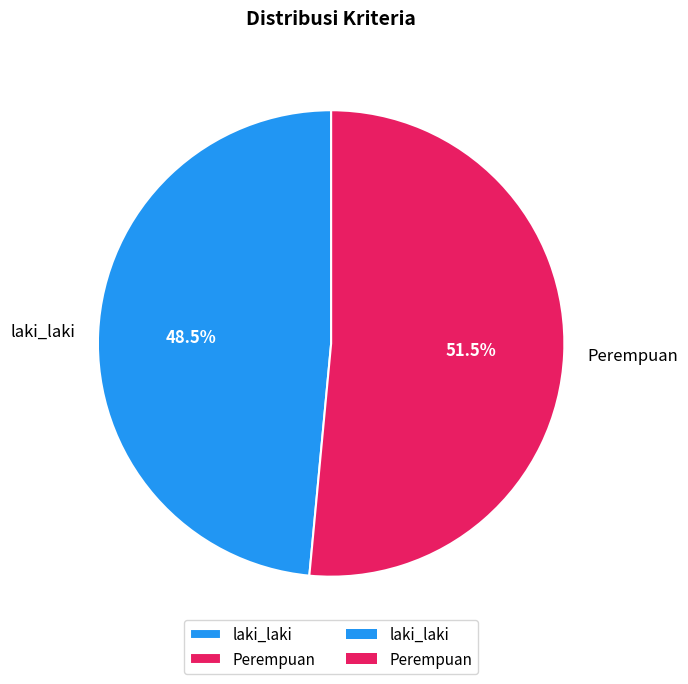

Does any single category account for the majority?

Yes